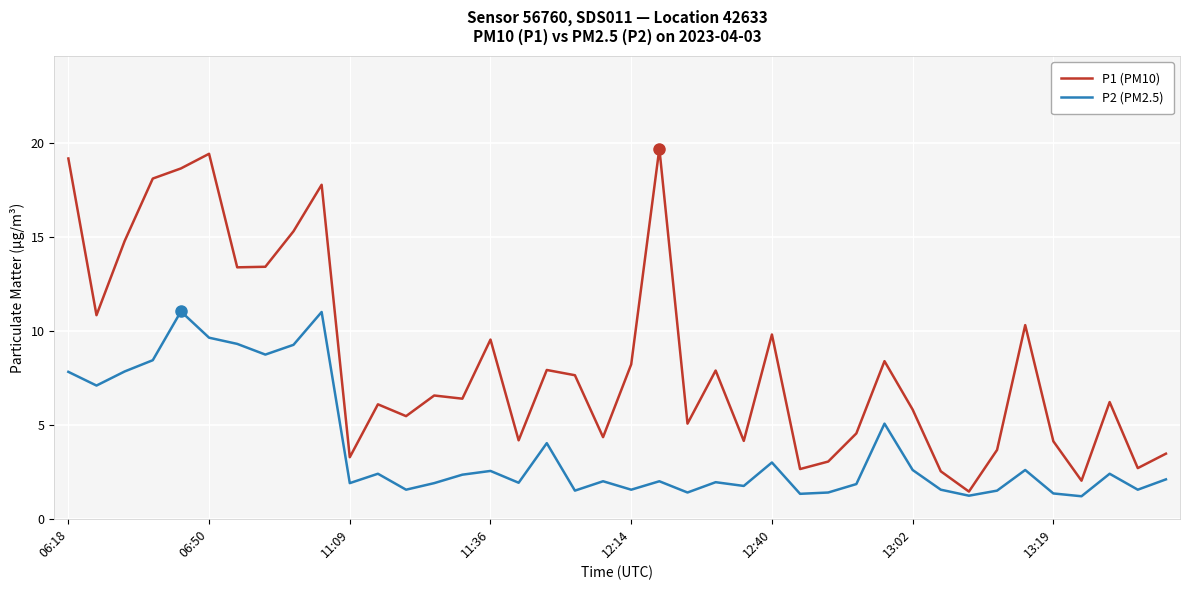

List the series in order of their overall mean, highest first.

P1 (PM10), P2 (PM2.5)